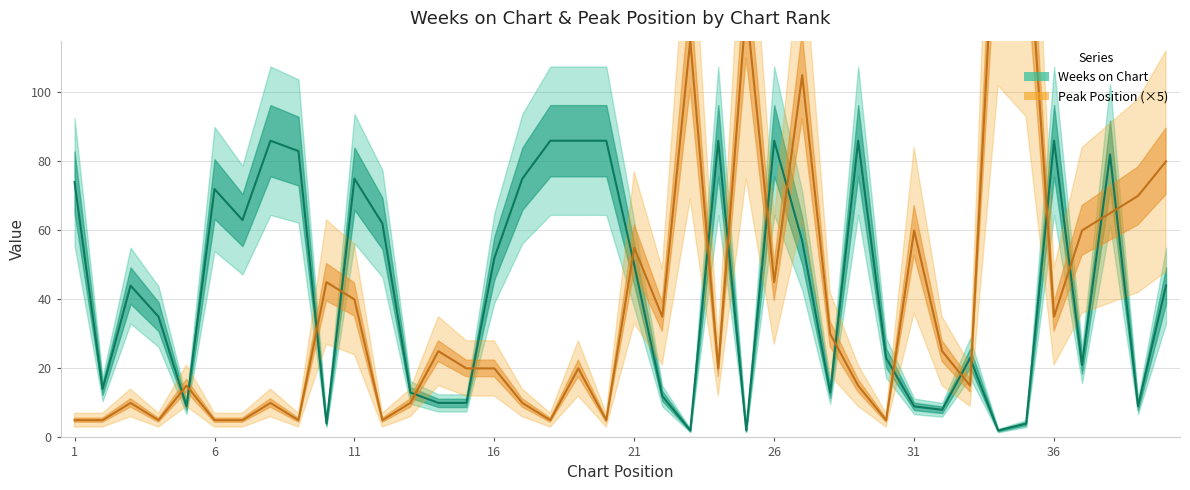

What is the approximate value of Peak Position at 4?

5